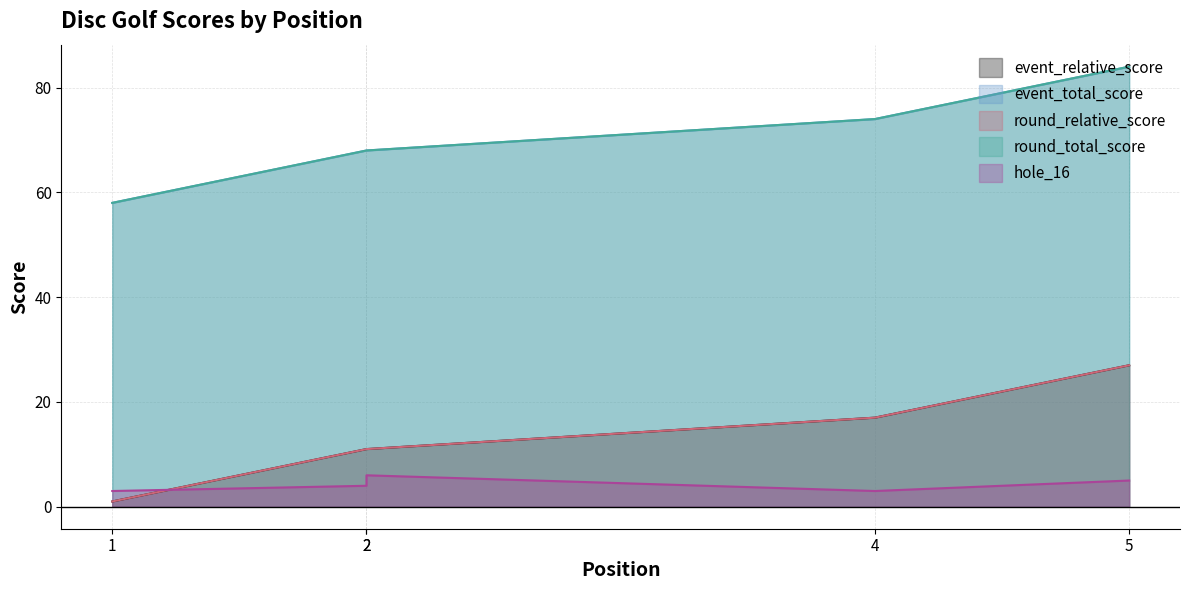

What is the difference between the round_total_score values at 2 and 1?

10